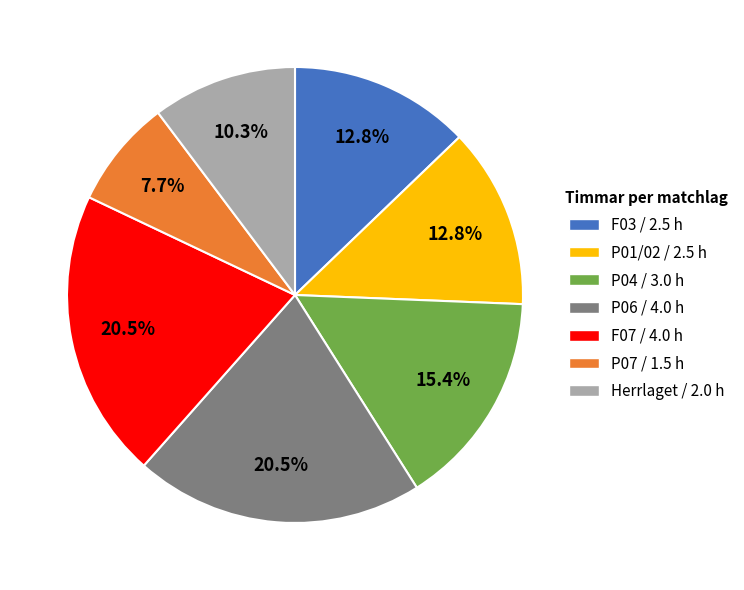

To the nearest percent, what is the combined percentage of P01/02 and Herrlaget?

23%